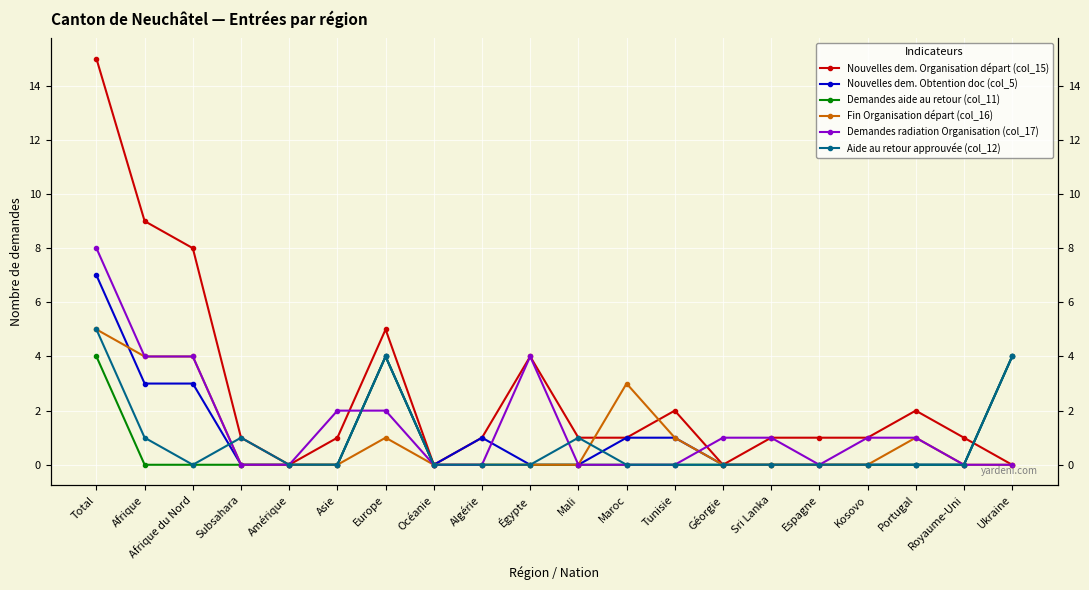

Reading left to right, transcribe all the data shown in this chart.

Nouvelles dem. Organisation départ (col_15): 15	9	8	1	0	1	5	0	1	4	1	1	2	0	1	1	1	2	1	0
Nouvelles dem. Obtention doc (col_5): 7	3	3	0	0	0	4	0	1	0	0	1	1	0	0	0	0	0	0	4
Demandes aide au retour (col_11): 4	0	0	0	0	0	4	0	0	0	0	0	0	0	0	0	0	0	0	4
Fin Organisation départ (col_16): 5	4	4	0	0	0	1	0	0	0	0	3	1	0	0	0	0	1	0	0
Demandes radiation Organisation (col_17): 8	4	4	0	0	2	2	0	0	4	0	0	0	1	1	0	1	1	0	0
Aide au retour approuvée (col_12): 5	1	0	1	0	0	4	0	0	0	1	0	0	0	0	0	0	0	0	4